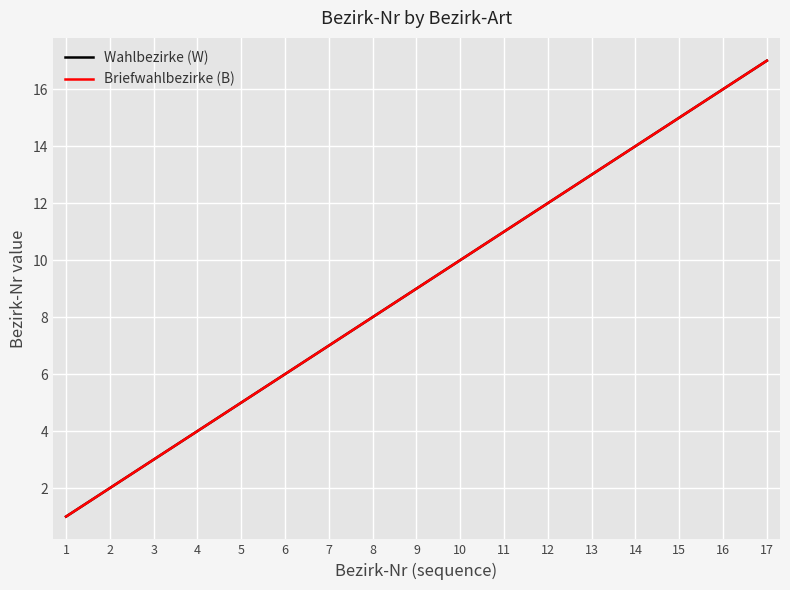

Between 17 and 15, which is larger?

17